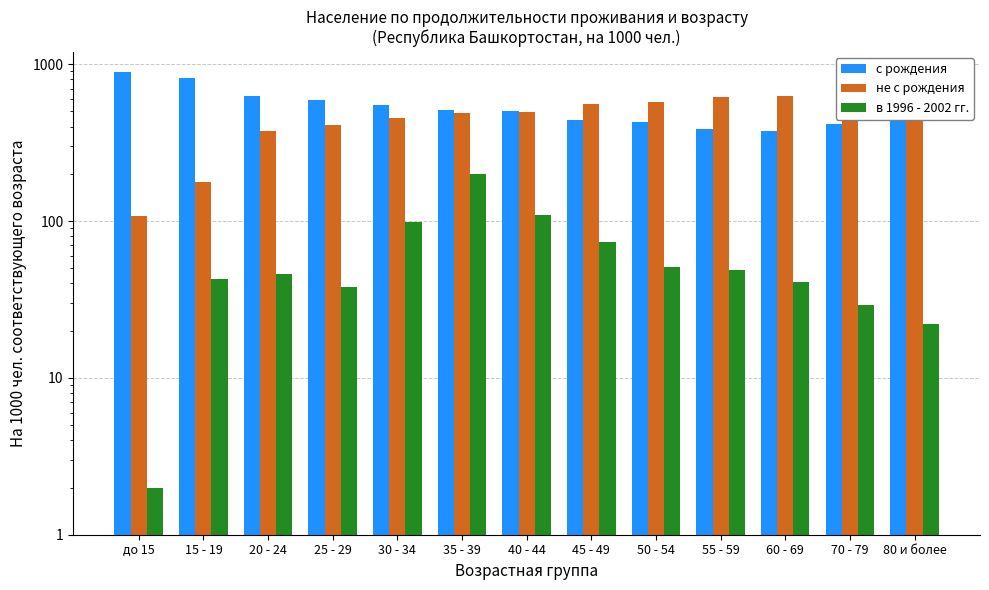

What value does the в 1996 - 2002 гг. series have at 70 - 79, to the nearest 5?

30